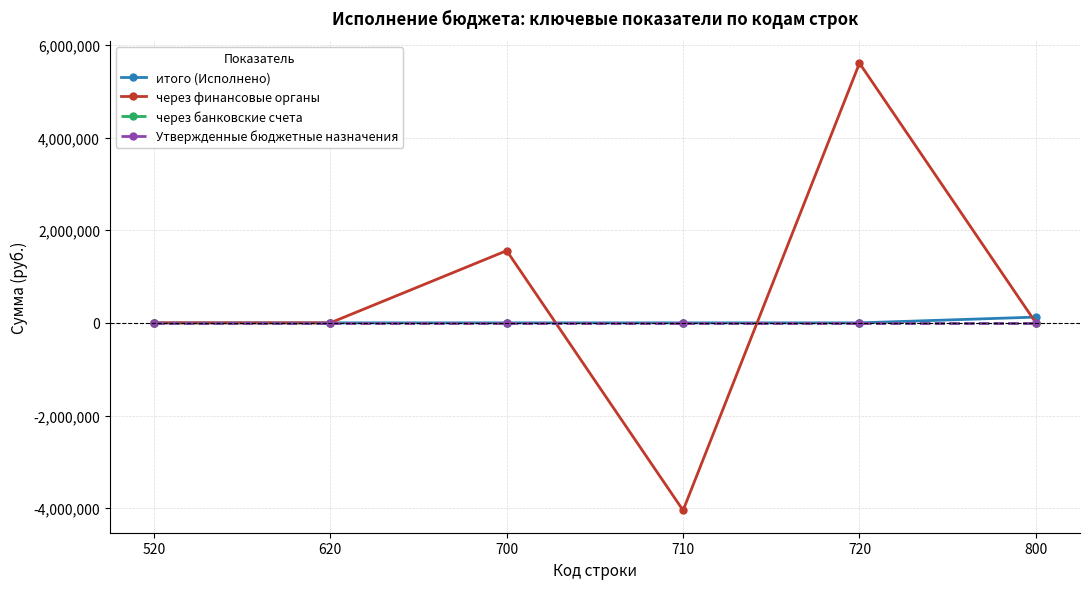

The value of через банковские счета at 710 is 0.0. True or false?

True